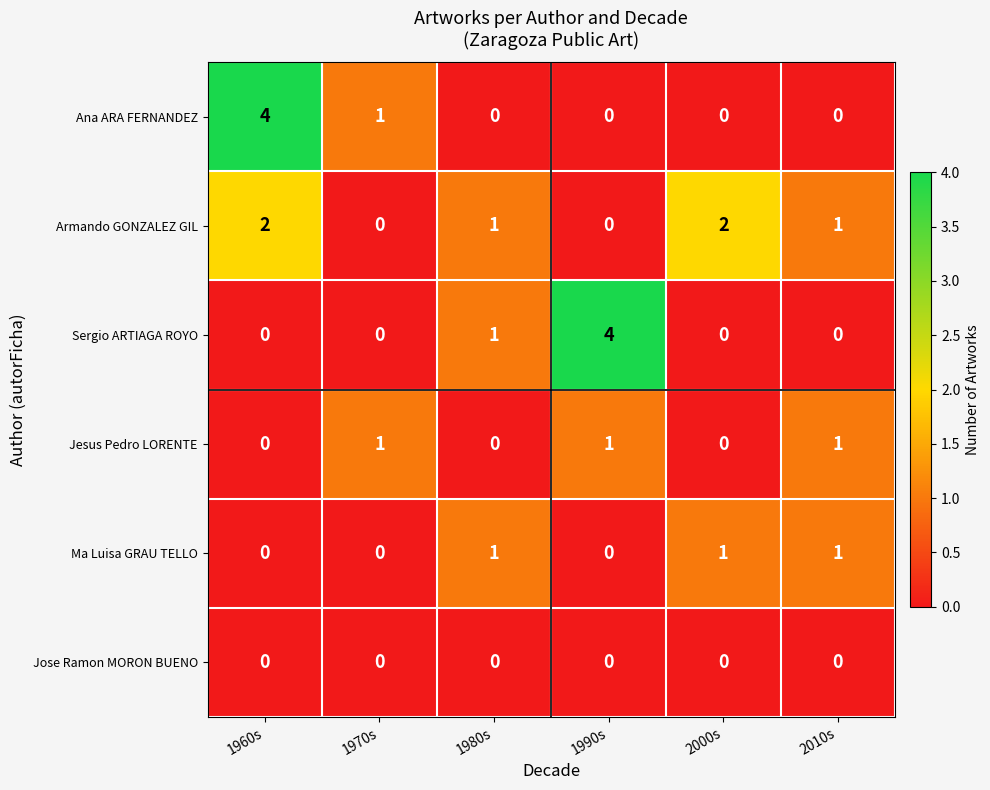

The Armando GONZALEZ GIL series shows 0 at 1980s. True or false?

False